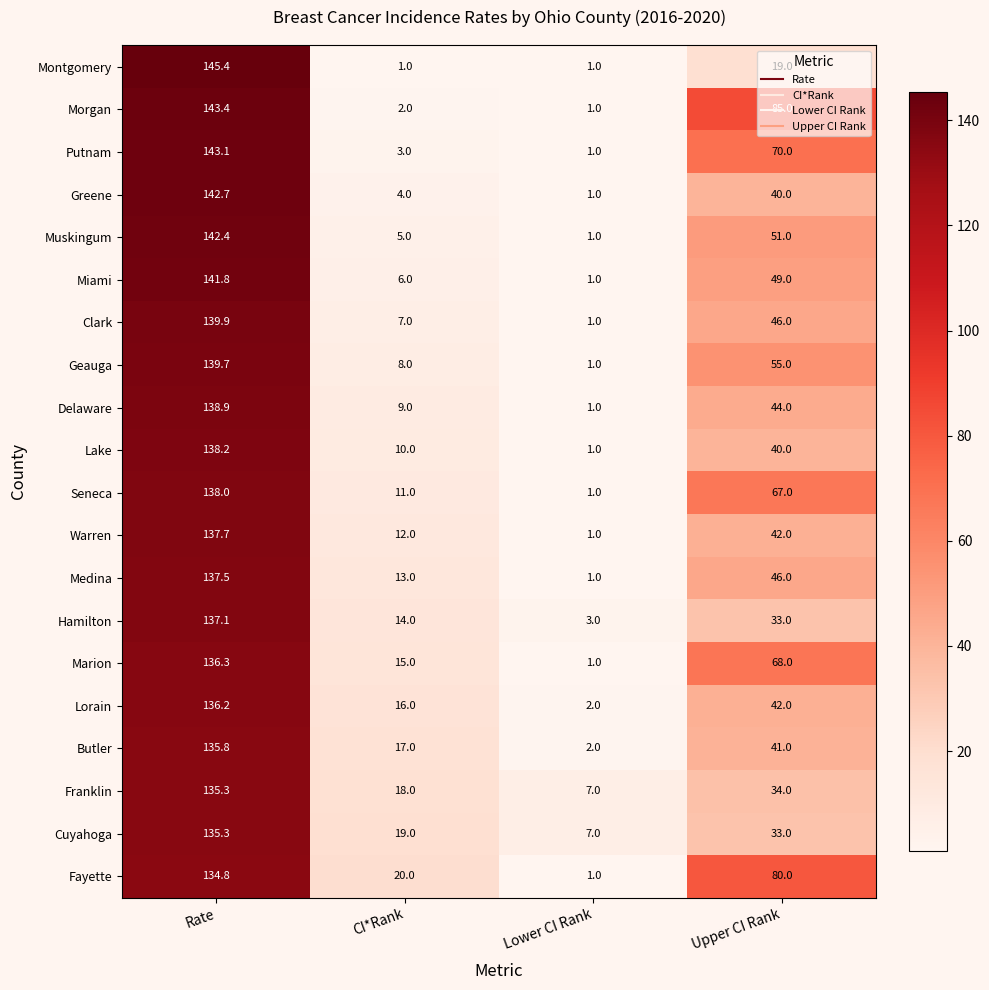

What is the spread (max minus min) of values at CI*Rank?

19.0